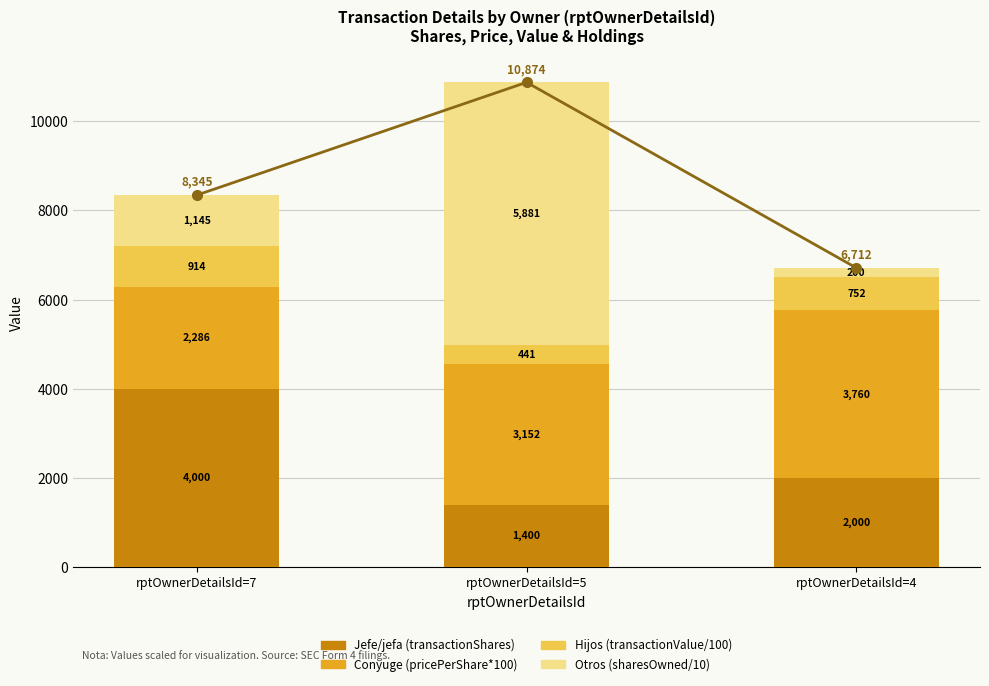

True or false: Total has a value of 17658 at rptOwnerDetailsId=5.

False